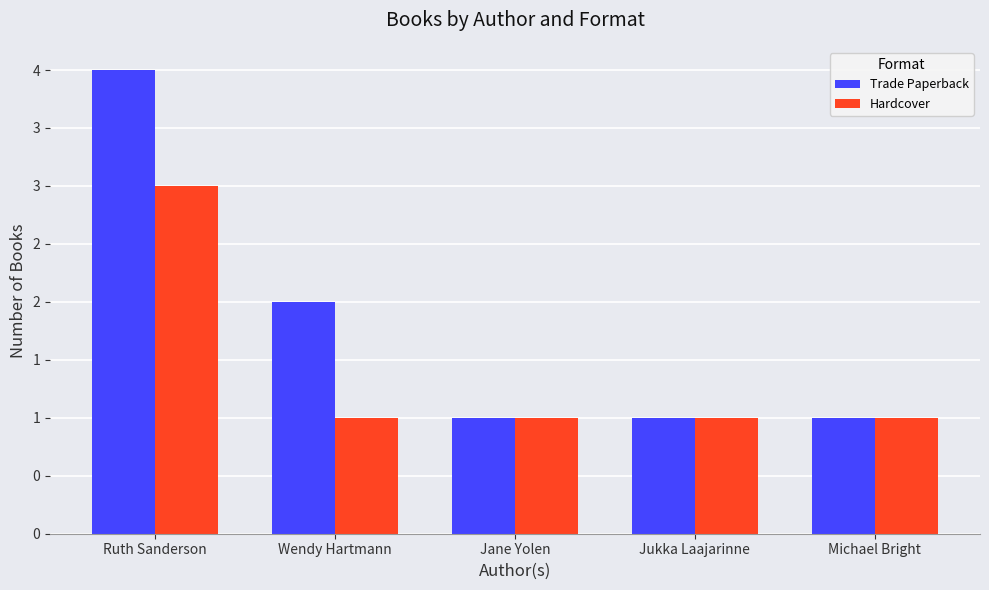

Between Ruth Sanderson and Jukka Laajarinne, which series saw the biggest shift?

Trade Paperback